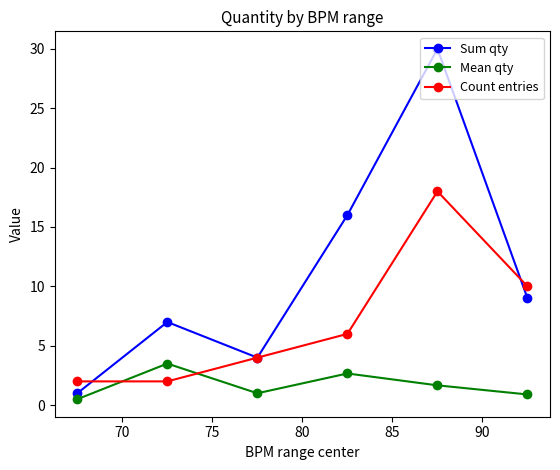

List the series in order of their overall mean, lowest first.

Mean qty, Count entries, Sum qty